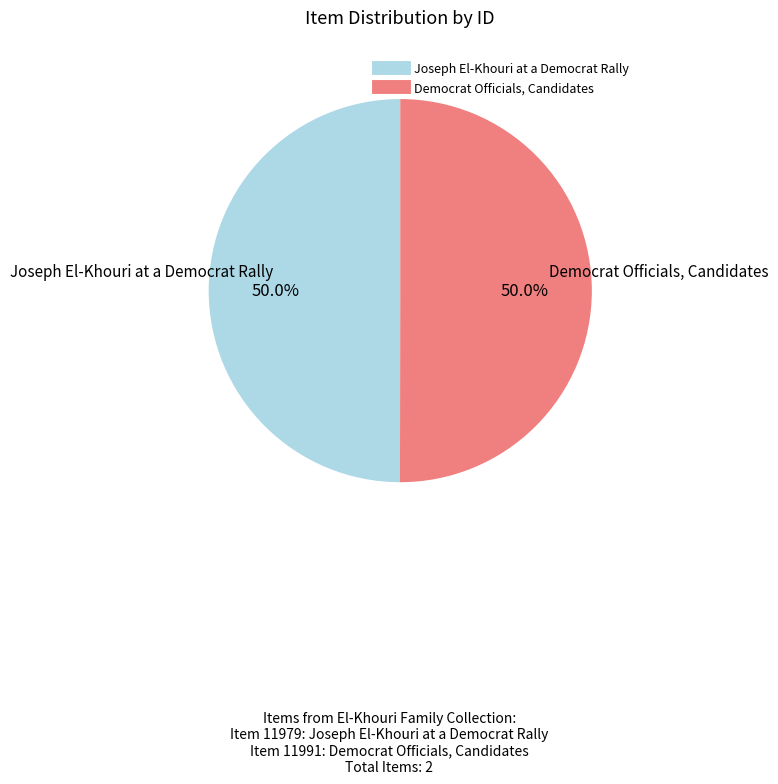

To the nearest percent, what percentage of the pie is Democrat Officials, Candidates?

50%